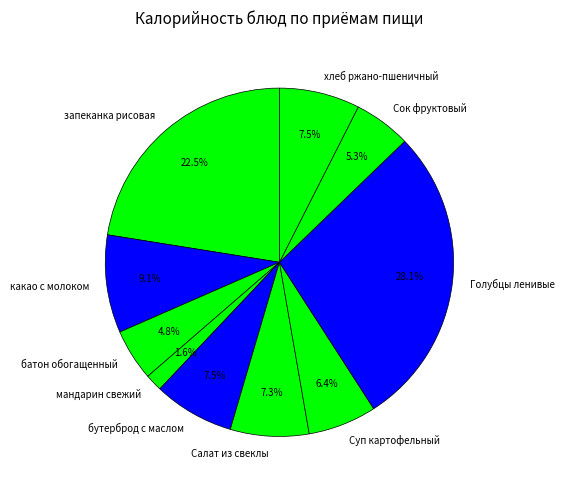

What is the ratio of the value at батон обогащенный to the value at мандарин свежий?

3.0